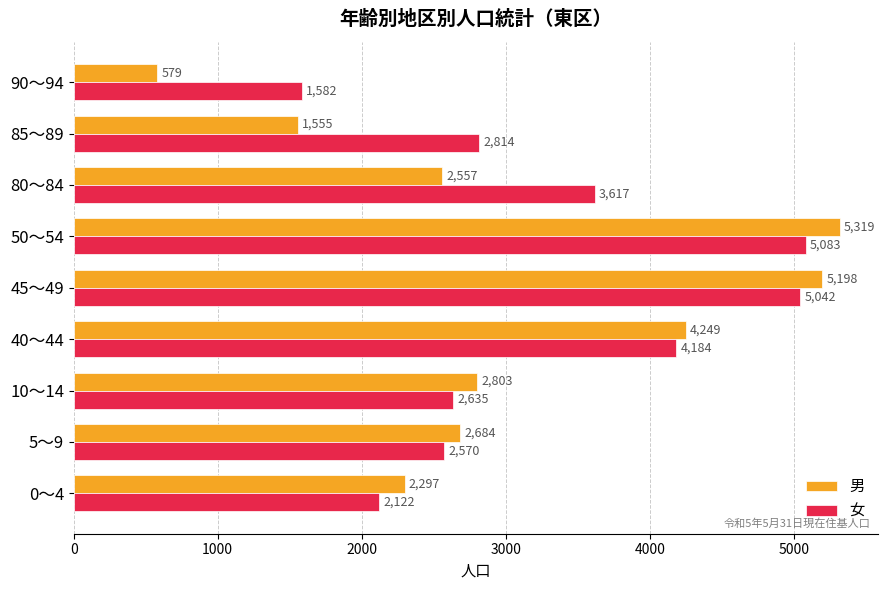

What is the difference between the 男 values at 50～54 and 85～89?

3764